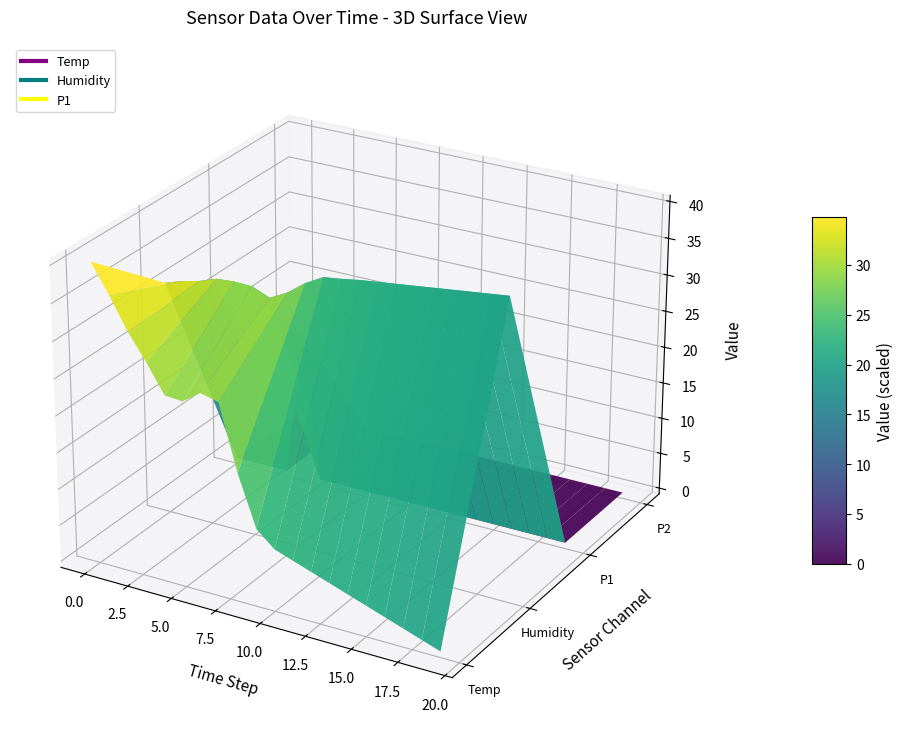

Reading left to right, what are all the values shown in this chart?

Humidity: 31.1	31.8	32.4	33.2	33.4	33.4	32.4	33.6	35.4	36.8	37.1	37.5	37.8	38.1	38.4	38.7	39.0	39.3	39.6	39.9
P1: 0.0	0.0	0.0	0.0	1.0	0.0	0.0	0.0	0.0	0.0	0.0	0.0	0.0	0.0	0.0	0.0	0.0	0.0	0.0	0.0
P2: 0.0	0.0	0.0	0.0	0.0	0.0	0.0	0.0	0.0	0.0	0.0	0.0	0.0	0.0	0.0	0.0	0.0	0.0	0.0	0.0
Temp: 8.0	7.5	7.0	6.6	6.2	6.2	6.4	6.3	5.3	4.5	4.2	4.1	4.0	3.9	3.8	3.7	3.6	3.5	3.4	3.3